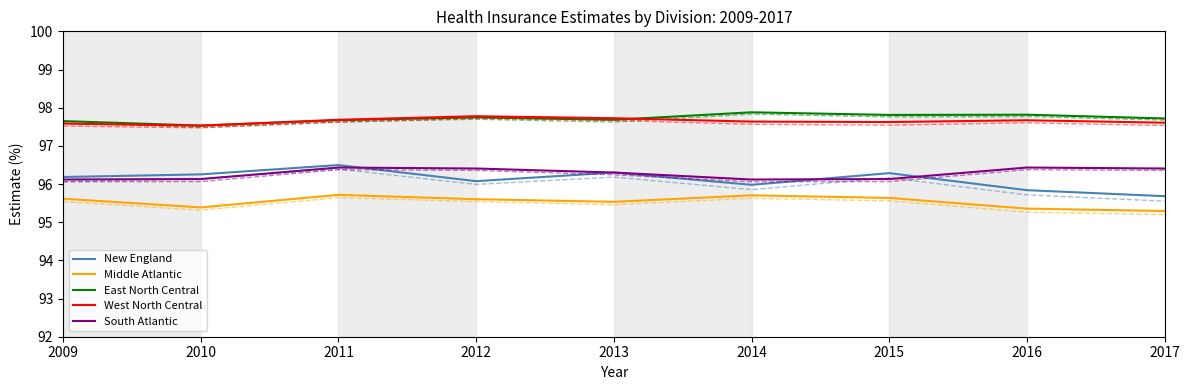

What is the maximum value for West North Central?

97.8